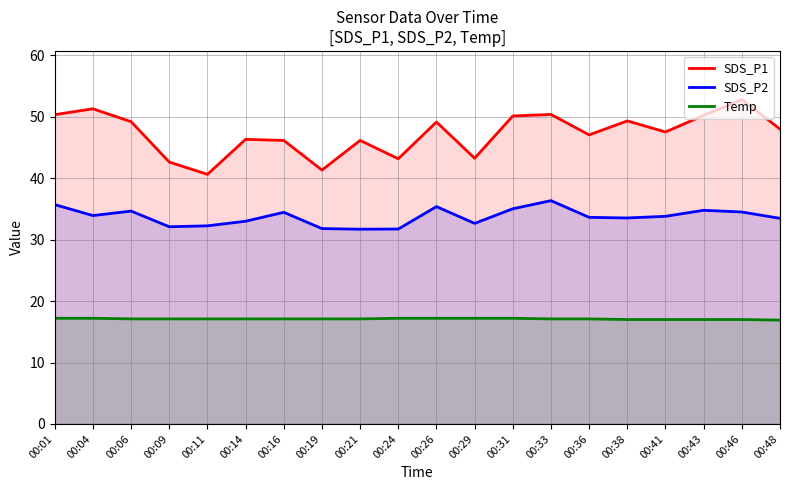

True or false: Temp and SDS_P2 intersect in this chart.

False